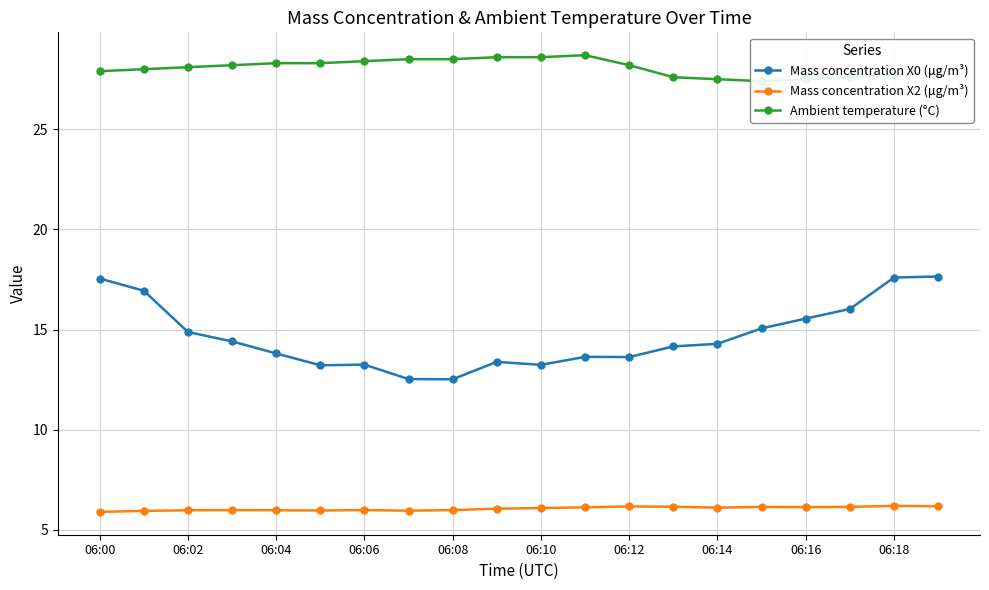

True or false: Mass concentration X2 (μg/m³) has more than 1 interior local peaks.

True